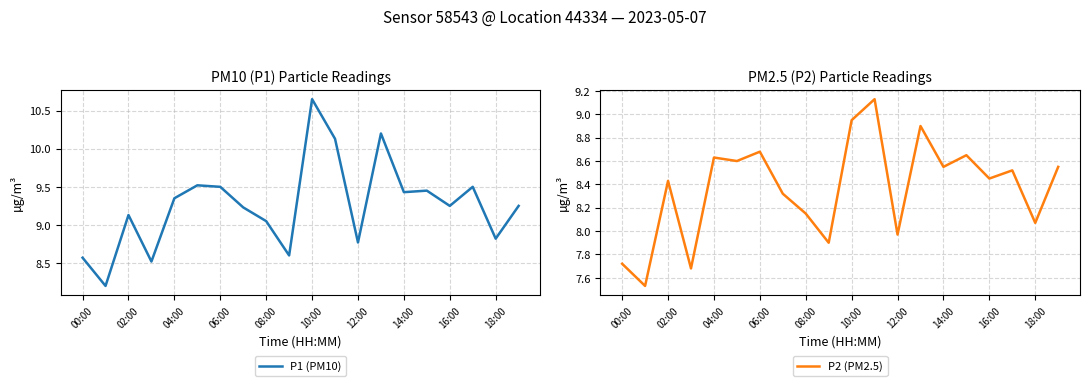

What is the value of the P2 (PM2.5) point at the 15th from the left?

8.6